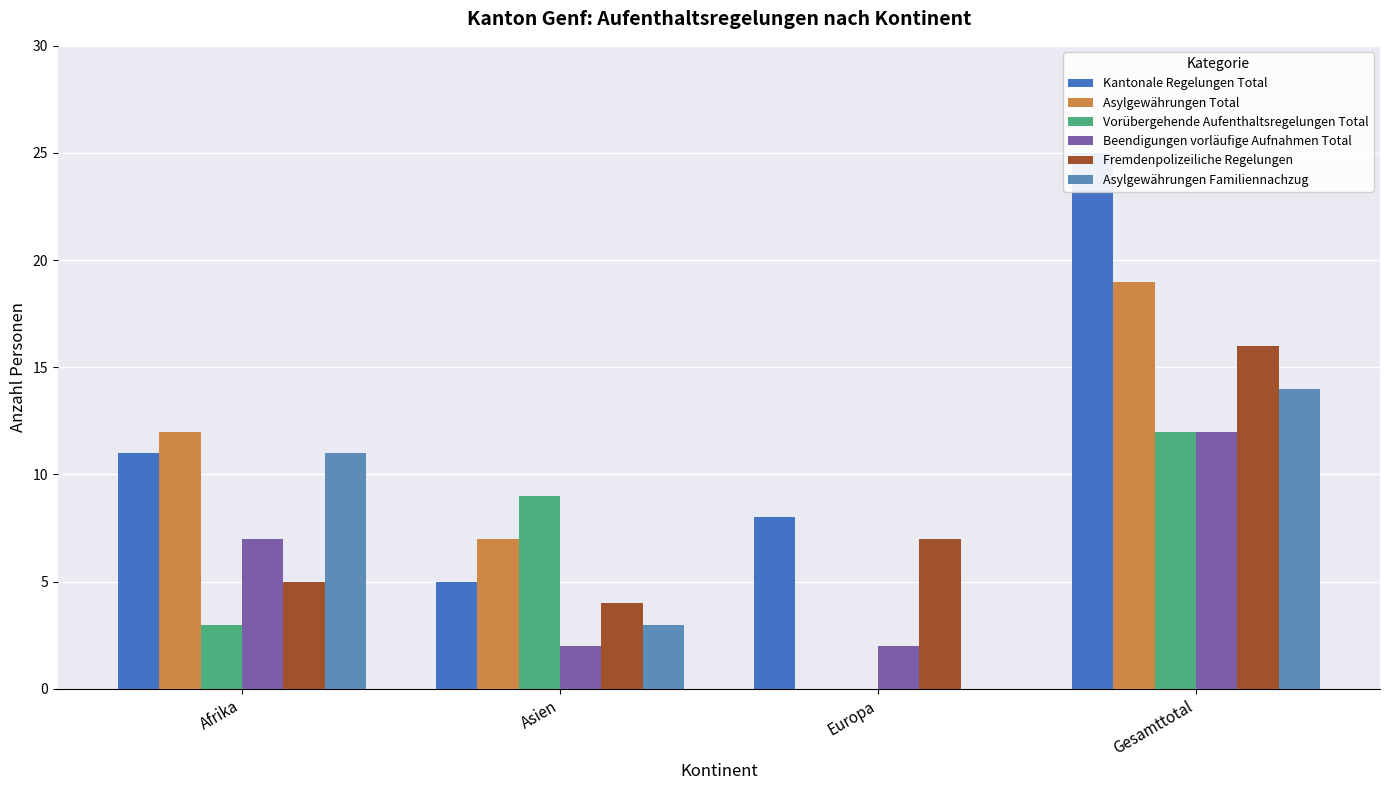

Reading left to right, list all the values displayed in this chart.

Kantonale Regelungen Total: Afrika=11	Asien=5	Europa=8	Gesamttotal=25
Asylgewährungen Total: Afrika=12	Asien=7	Europa=0	Gesamttotal=19
Vorübergehende Aufenthaltsregelungen Total: Afrika=3	Asien=9	Europa=0	Gesamttotal=12
Beendigungen vorläufige Aufnahmen Total: Afrika=7	Asien=2	Europa=2	Gesamttotal=12
Fremdenpolizeiliche Regelungen: Afrika=5	Asien=4	Europa=7	Gesamttotal=16
Asylgewährungen Familiennachzug: Afrika=11	Asien=3	Europa=0	Gesamttotal=14